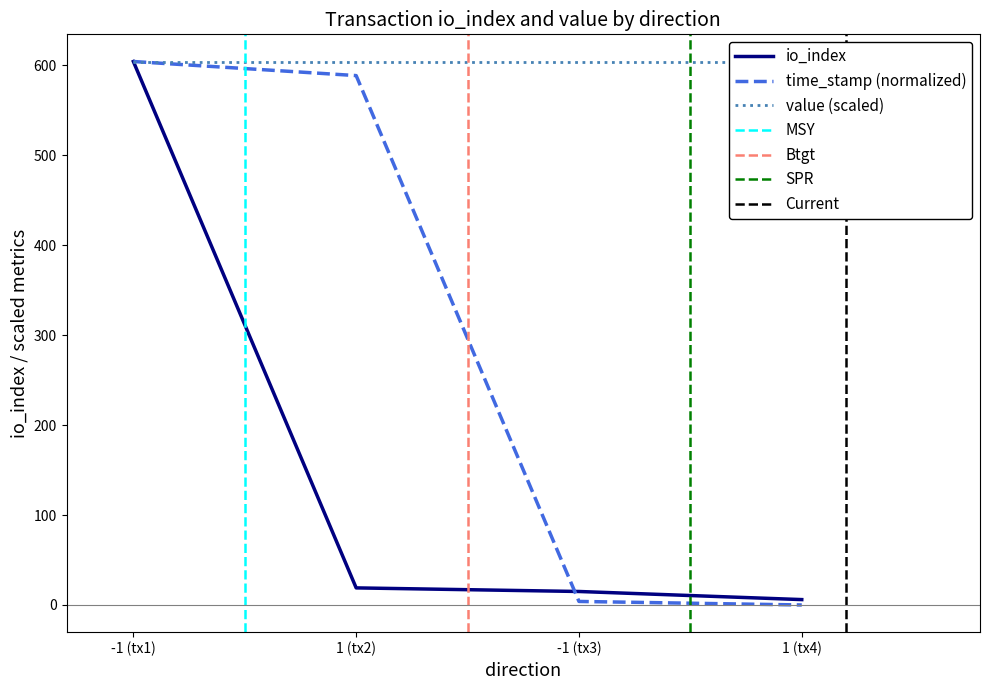

Is the value of time_stamp (normalized) at -1 (tx1) greater than the value of io_index at 1 (tx4)?

Yes